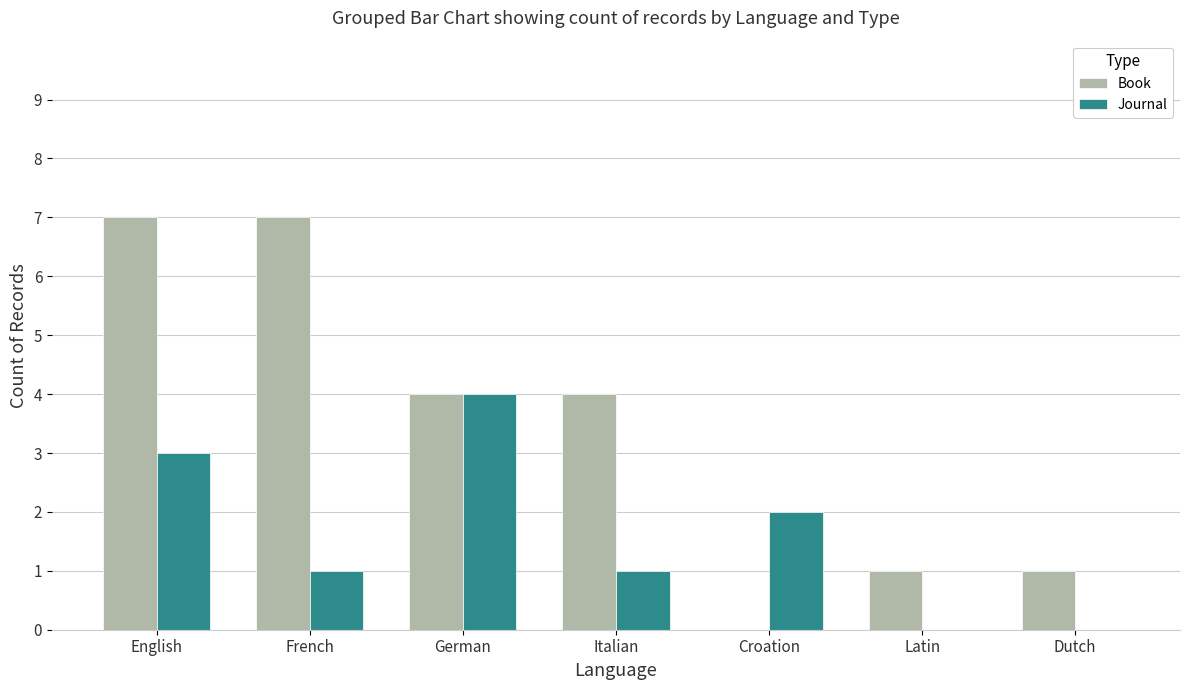

Are the bars horizontal?

No